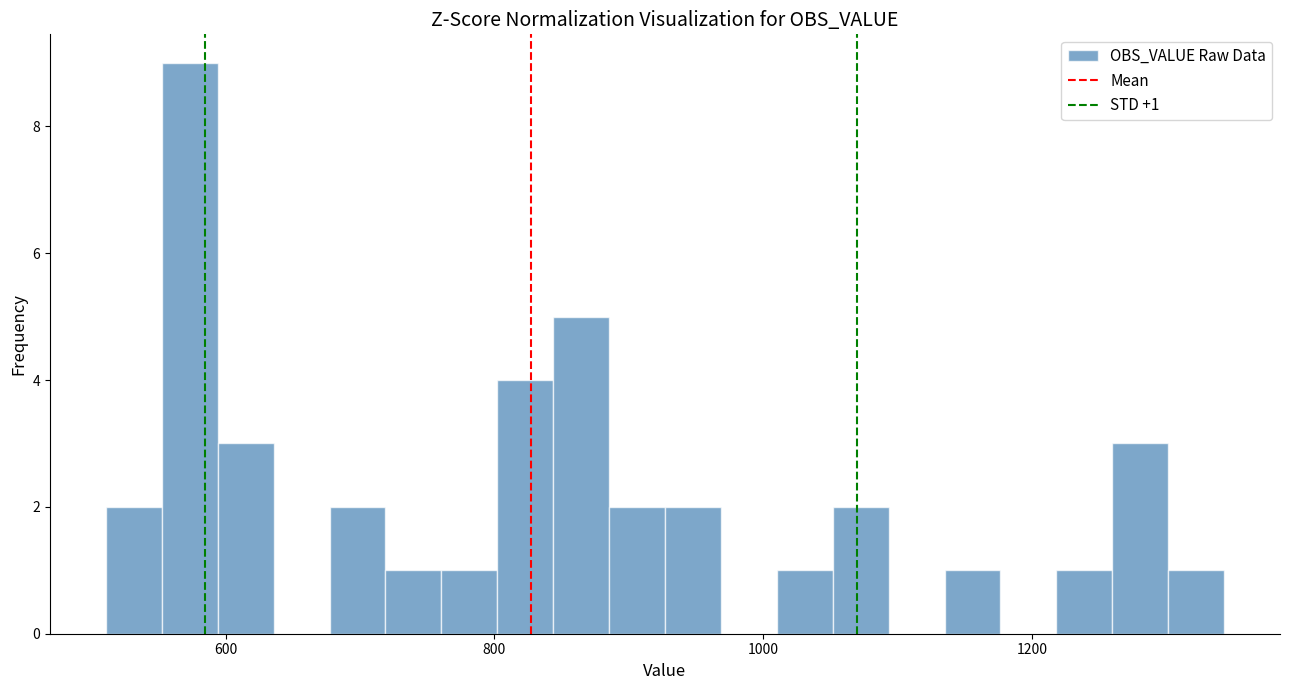

Read against the x-axis, roughly where is the centre of the tallest bar?

580